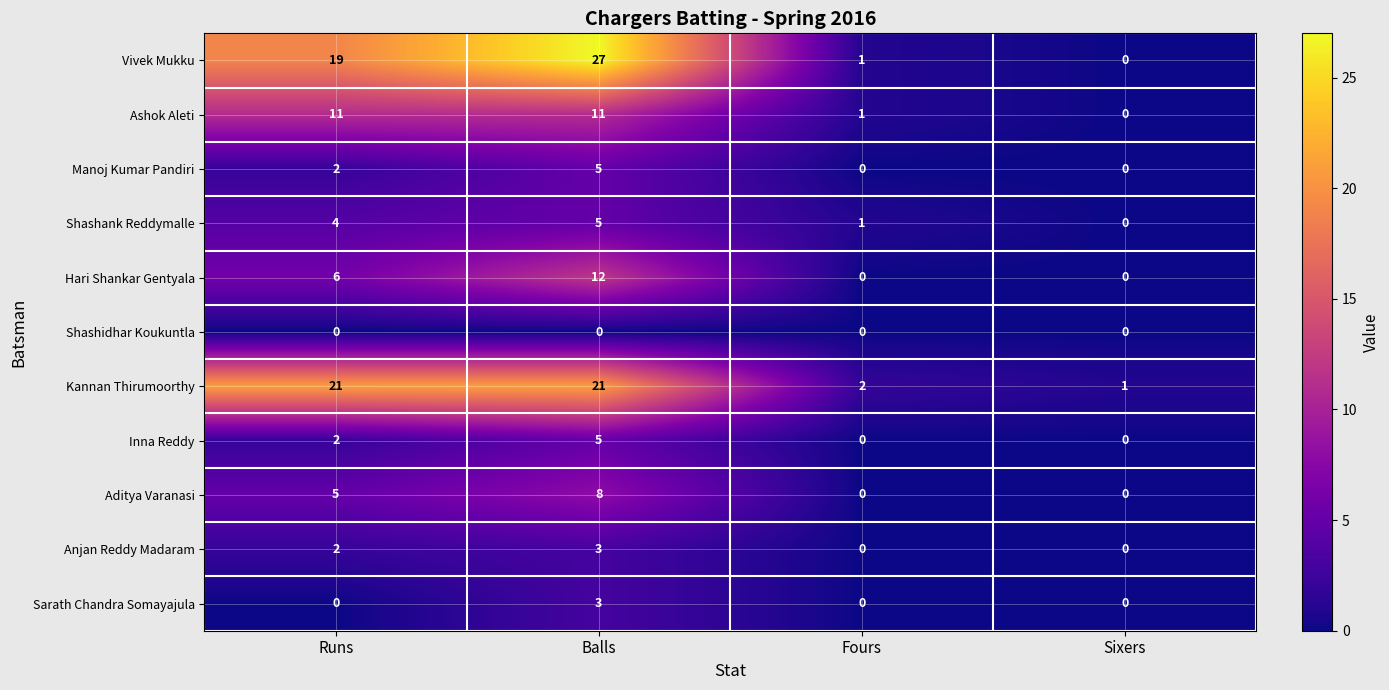

What is the approximate value of Kannan Thirumoorthy at Balls, to the nearest 5?

20